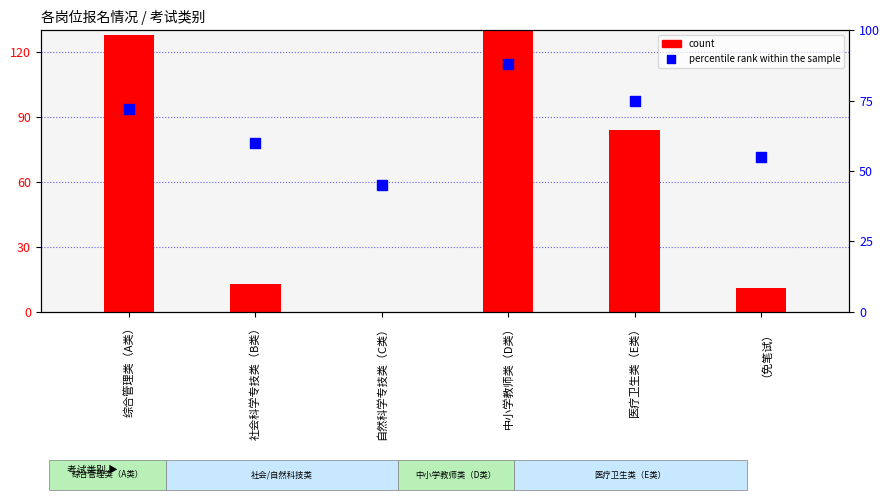

Which series has the largest total across all categories?

count